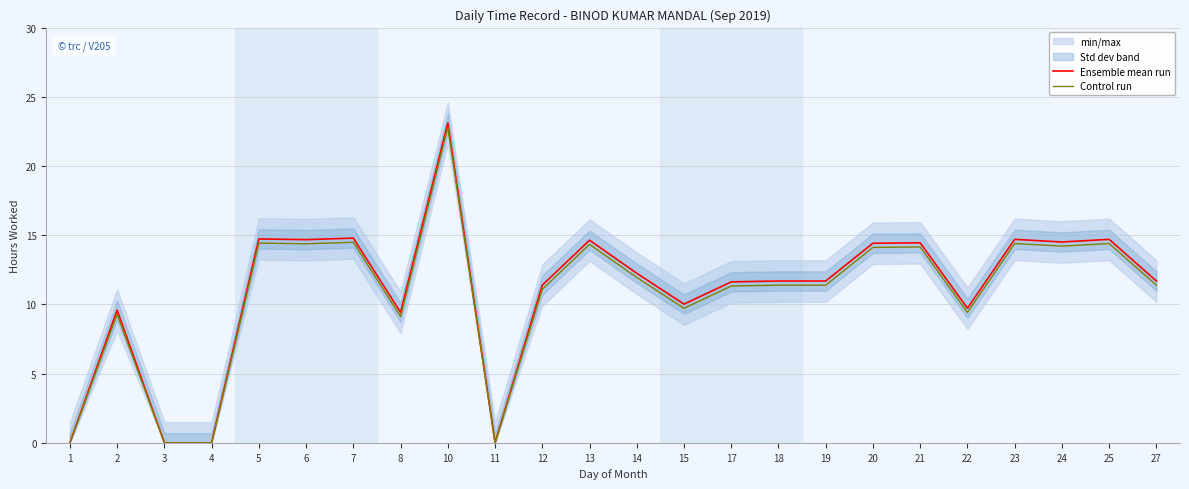

Which category has the lowest value across all series?

1